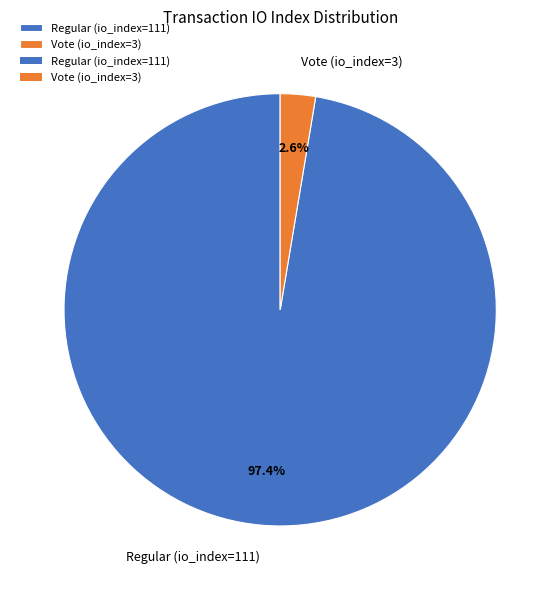

Which category has the biggest portion of the pie?

Regular (io_index=111)